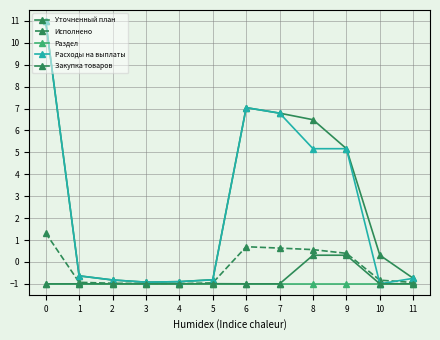

Does the chart display data point markers on the line(s)?

Yes